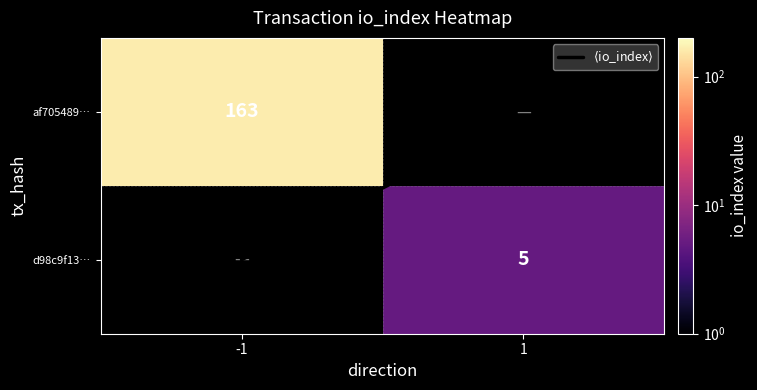

Is the value of d98c9f13… at -1 greater than the value of af705489… at -1?

No